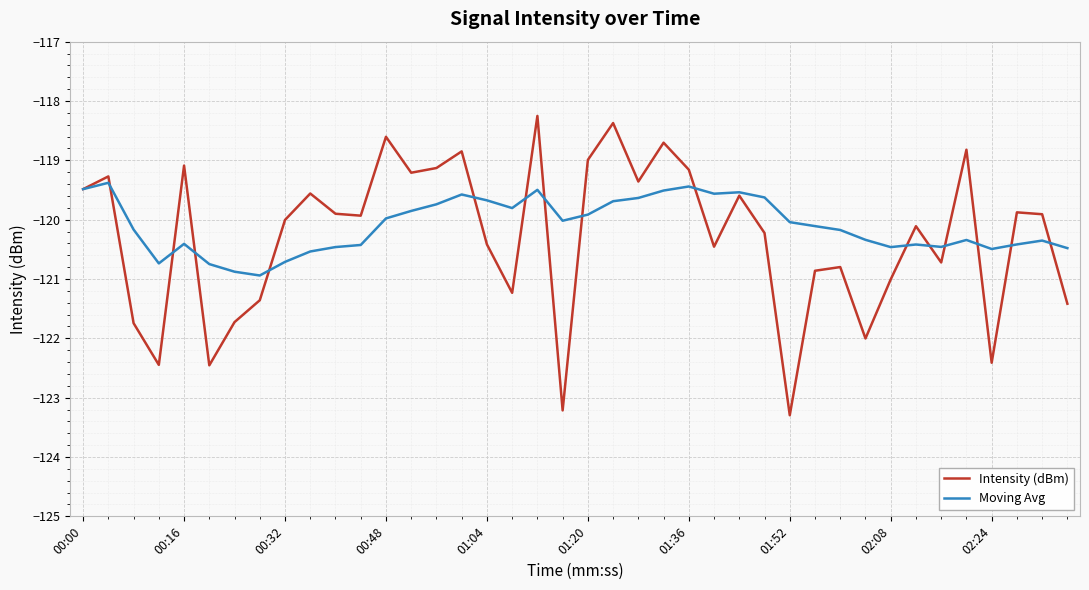

What is the minimum value shown in the chart?

-123.3